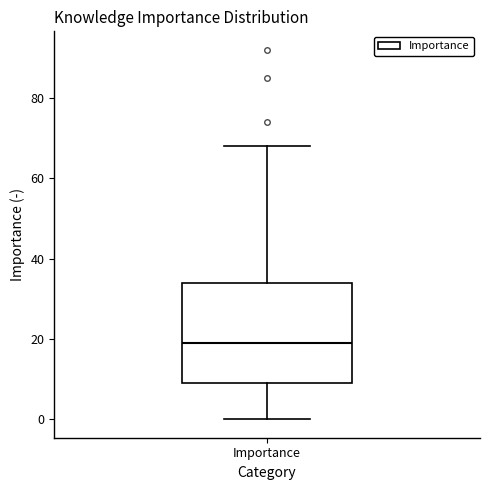

Transcribe this box plot: give where the median line is, the range the box spans, and where the two whiskers end, as read against the y-axis. The values are not printed on the chart, so give them approximately, as read against the axis.

median 20, box 10 to 34, whiskers 0 to 68